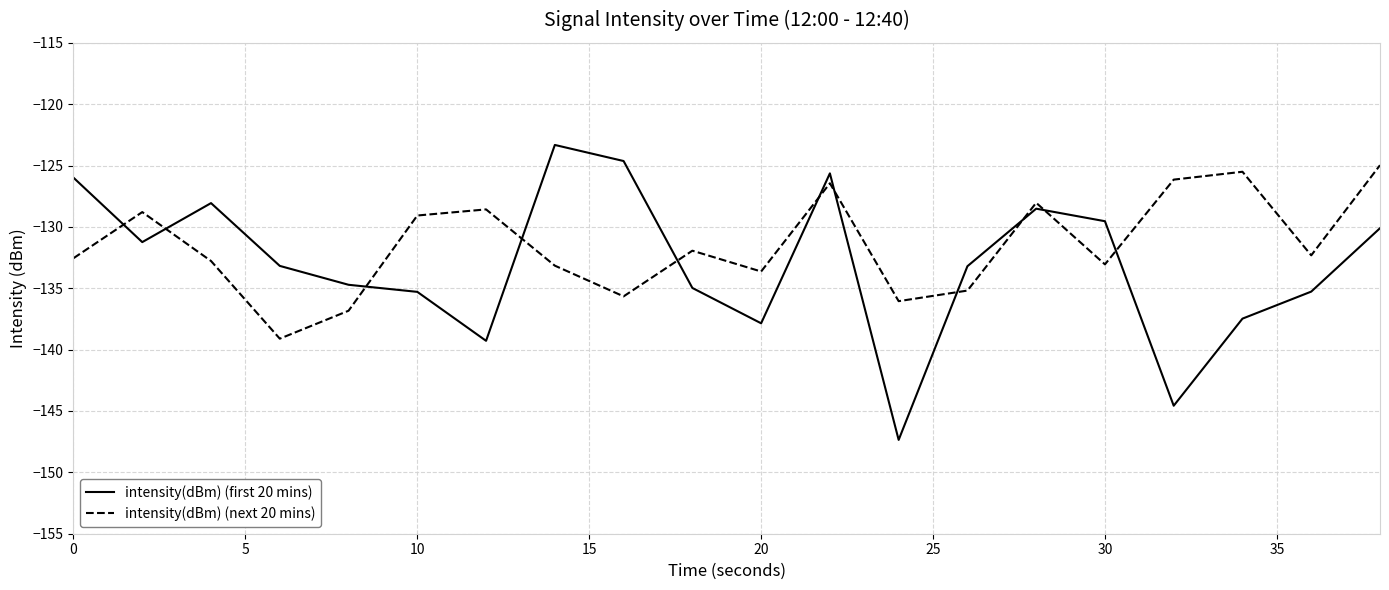

List the series in order of their peak value, highest first.

intensity(dBm) (first 20 mins), intensity(dBm) (next 20 mins)